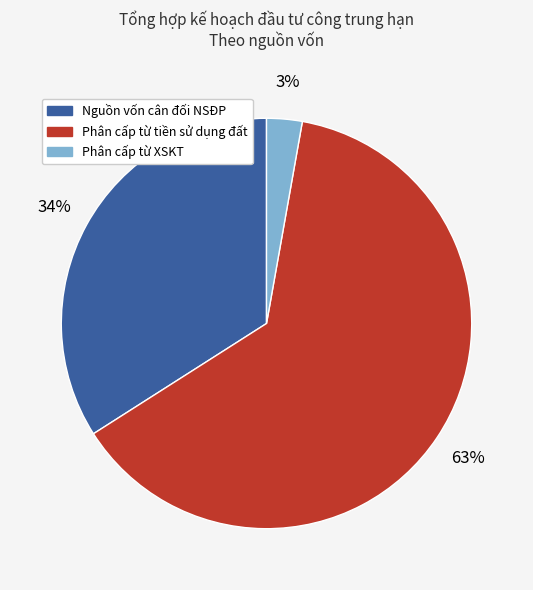

What is the largest slice in the pie chart?

Phân cấp từ tiền sử dụng đất